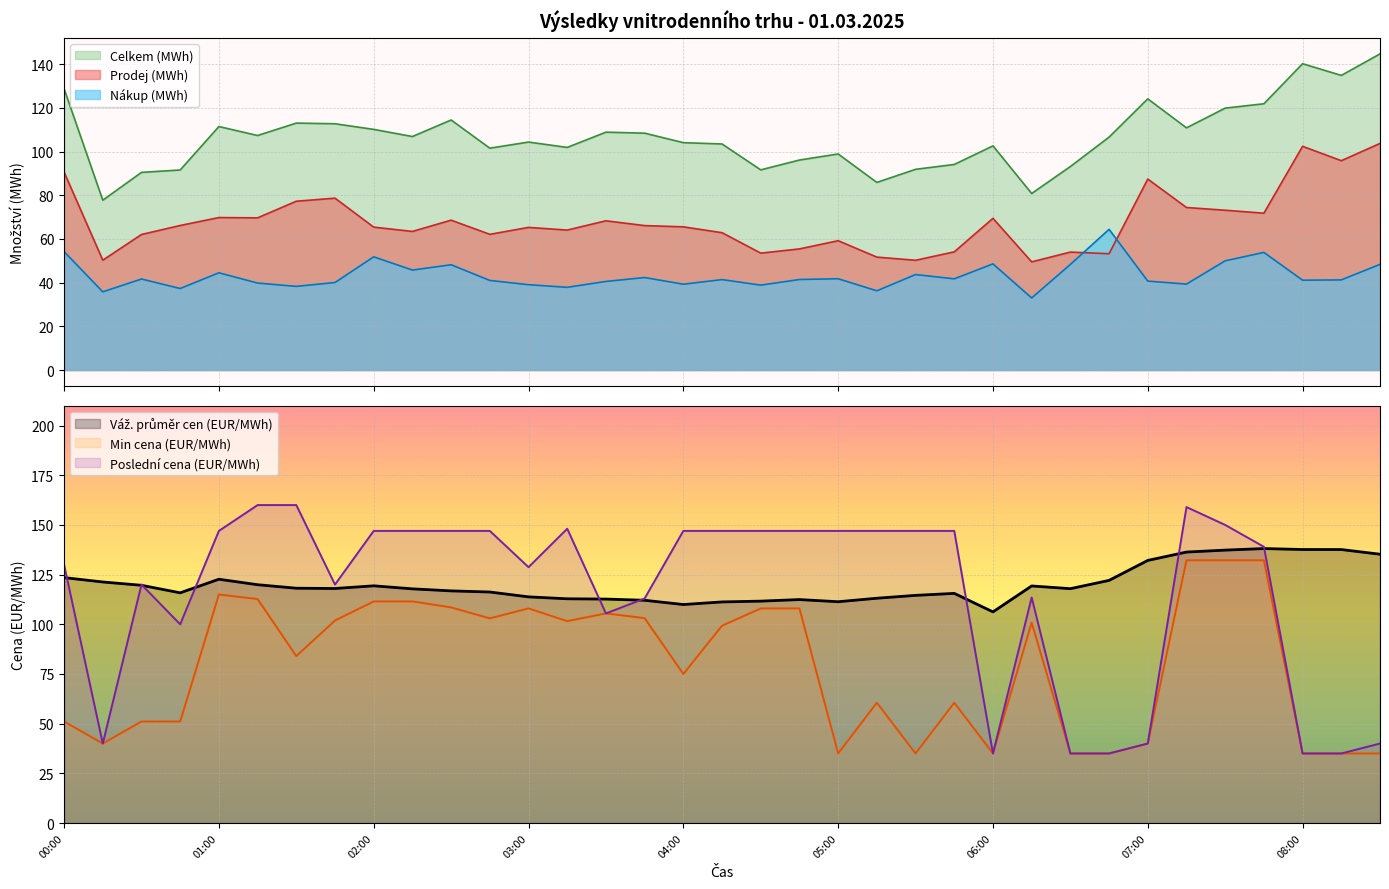

The Celkem (MWh) series shows 158.2 at 04:45. True or false?

False